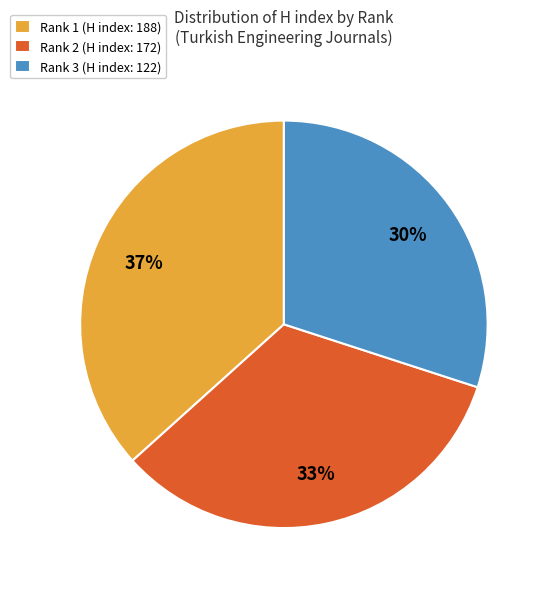

Combined, do Rank 3 (H index: 122) and Rank 1 (H index: 188) account for over 50%?

Yes